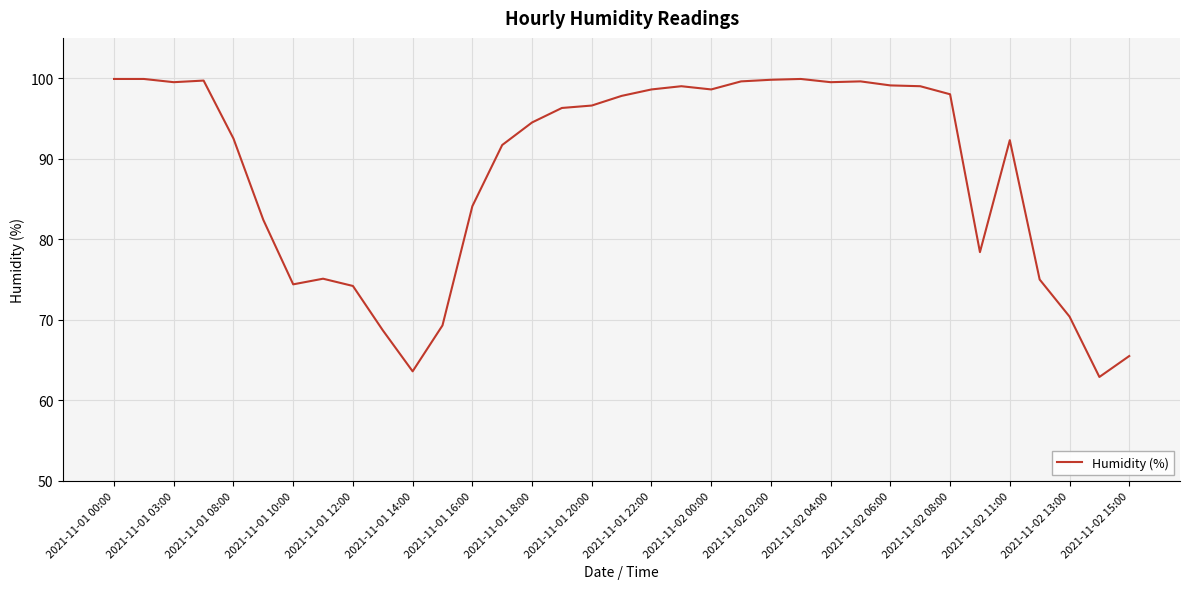

What is the difference between the maximum and minimum values?

37.0